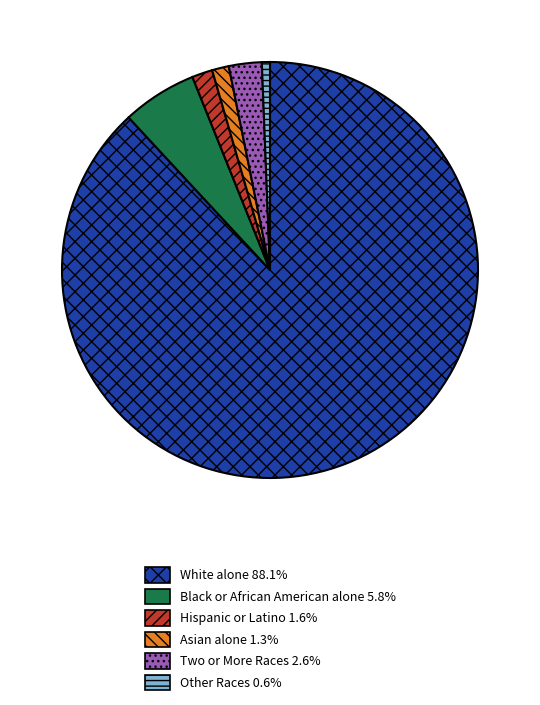

Is the sum of Hispanic or Latino 1.6% and Other Races 0.6% greater than half?

No